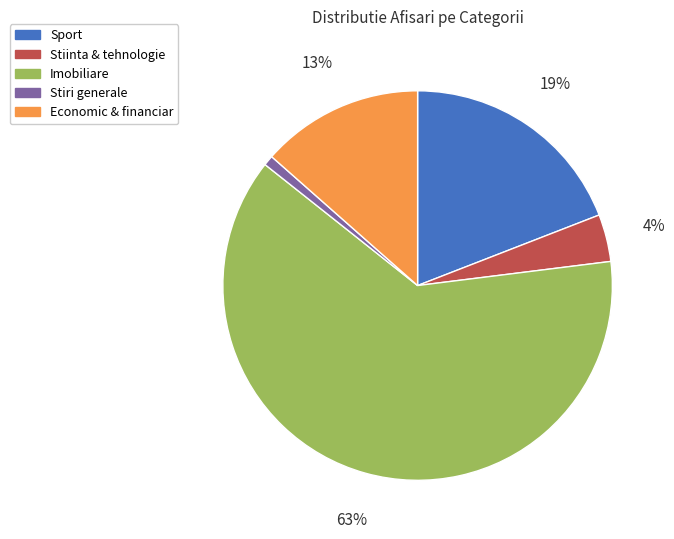

Rank the categories by value from lowest to highest.

Stiri generale, Stiinta & tehnologie, Economic & financiar, Sport, Imobiliare